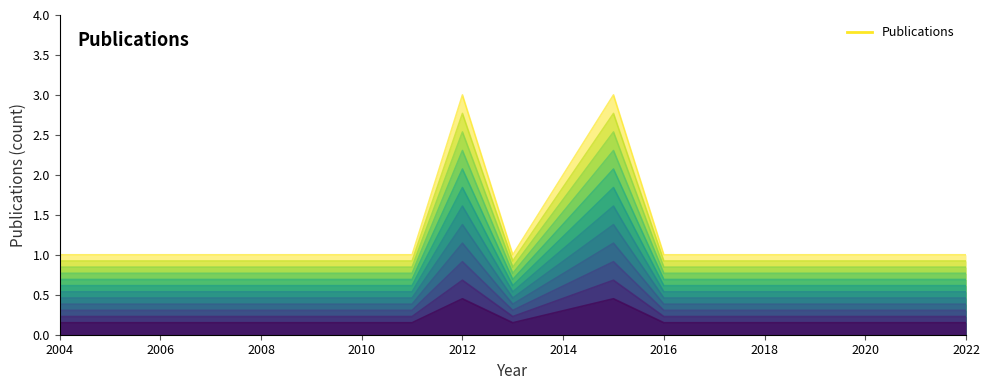

True or false: there are more than 1 points higher than both neighbors.

True